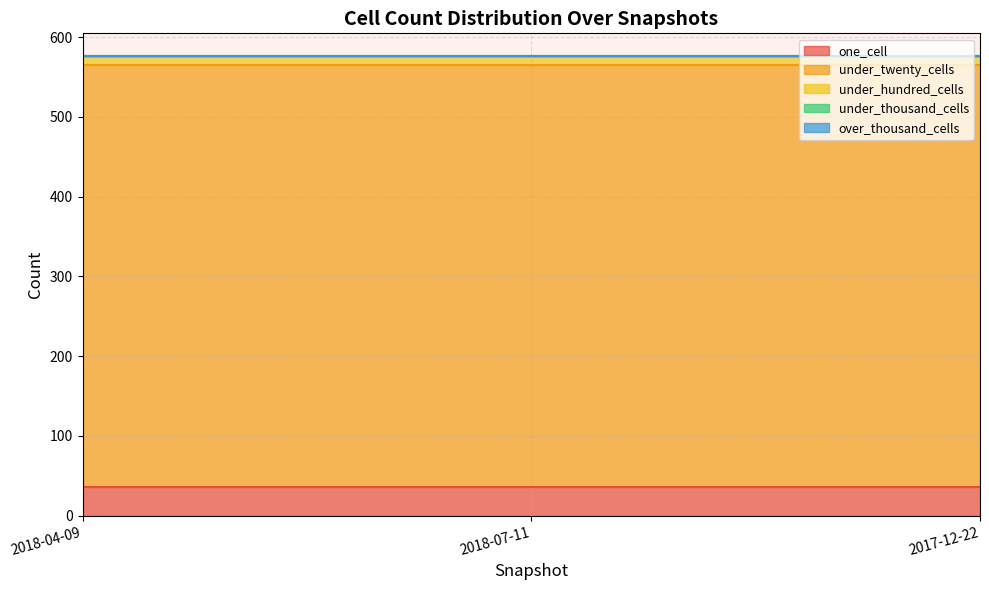

Between 2018-04-09 and 2018-07-11, which series saw the biggest shift?

one_cell